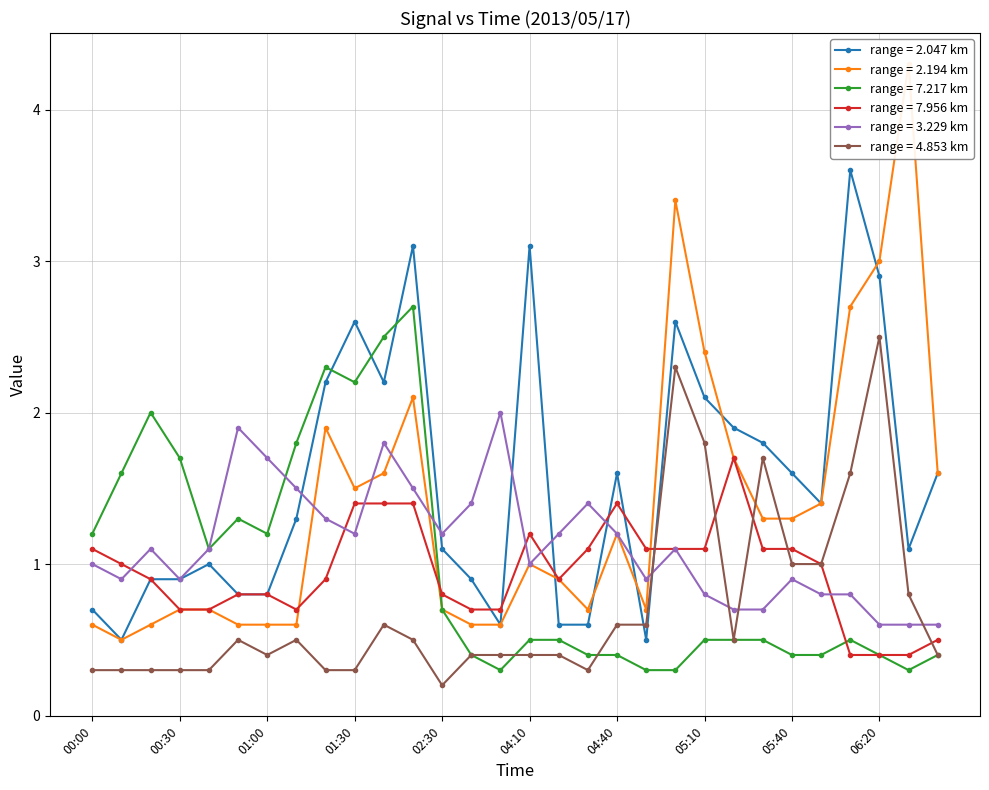

Reading left to right, list all the values displayed in this chart.

2.047: 00:00=0.7	00:10=0.5	00:20=0.9	00:30=0.9	00:40=1.0	00:50=0.8	01:00=0.8	01:10=1.3	01:20=2.2	01:30=2.6	01:40=2.2	01:50=3.1	02:30=1.1	02:40=0.9	02:50=0.6	04:10=3.1	04:20=0.6	04:30=0.6	04:40=1.6	04:50=0.5	05:00=2.6	05:10=2.1	05:20=1.9	05:30=1.8	05:40=1.6	06:00=1.4	06:10=3.6	06:20=2.9	06:30=1.1	06:40=1.6
2.194: 00:00=0.6	00:10=0.5	00:20=0.6	00:30=0.7	00:40=0.7	00:50=0.6	01:00=0.6	01:10=0.6	01:20=1.9	01:30=1.5	01:40=1.6	01:50=2.1	02:30=0.7	02:40=0.6	02:50=0.6	04:10=1.0	04:20=0.9	04:30=0.7	04:40=1.2	04:50=0.7	05:00=3.4	05:10=2.4	05:20=1.7	05:30=1.3	05:40=1.3	06:00=1.4	06:10=2.7	06:20=3.0	06:30=4.3	06:40=1.6
7.217: 00:00=1.2	00:10=1.6	00:20=2.0	00:30=1.7	00:40=1.1	00:50=1.3	01:00=1.2	01:10=1.8	01:20=2.3	01:30=2.2	01:40=2.5	01:50=2.7	02:30=0.7	02:40=0.4	02:50=0.3	04:10=0.5	04:20=0.5	04:30=0.4	04:40=0.4	04:50=0.3	05:00=0.3	05:10=0.5	05:20=0.5	05:30=0.5	05:40=0.4	06:00=0.4	06:10=0.5	06:20=0.4	06:30=0.3	06:40=0.4
7.956: 00:00=1.1	00:10=1.0	00:20=0.9	00:30=0.7	00:40=0.7	00:50=0.8	01:00=0.8	01:10=0.7	01:20=0.9	01:30=1.4	01:40=1.4	01:50=1.4	02:30=0.8	02:40=0.7	02:50=0.7	04:10=1.2	04:20=0.9	04:30=1.1	04:40=1.4	04:50=1.1	05:00=1.1	05:10=1.1	05:20=1.7	05:30=1.1	05:40=1.1	06:00=1.0	06:10=0.4	06:20=0.4	06:30=0.4	06:40=0.5
3.229: 00:00=1.0	00:10=0.9	00:20=1.1	00:30=0.9	00:40=1.1	00:50=1.9	01:00=1.7	01:10=1.5	01:20=1.3	01:30=1.2	01:40=1.8	01:50=1.5	02:30=1.2	02:40=1.4	02:50=2.0	04:10=1.0	04:20=1.2	04:30=1.4	04:40=1.2	04:50=0.9	05:00=1.1	05:10=0.8	05:20=0.7	05:30=0.7	05:40=0.9	06:00=0.8	06:10=0.8	06:20=0.6	06:30=0.6	06:40=0.6
4.853: 00:00=0.3	00:10=0.3	00:20=0.3	00:30=0.3	00:40=0.3	00:50=0.5	01:00=0.4	01:10=0.5	01:20=0.3	01:30=0.3	01:40=0.6	01:50=0.5	02:30=0.2	02:40=0.4	02:50=0.4	04:10=0.4	04:20=0.4	04:30=0.3	04:40=0.6	04:50=0.6	05:00=2.3	05:10=1.8	05:20=0.5	05:30=1.7	05:40=1.0	06:00=1.0	06:10=1.6	06:20=2.5	06:30=0.8	06:40=0.4